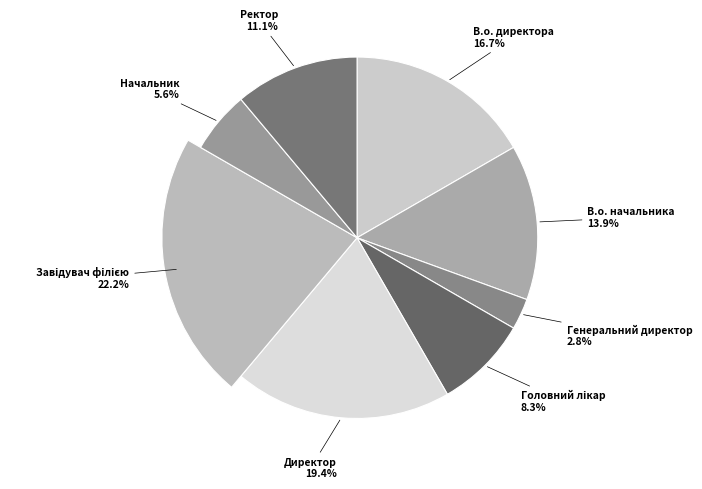

What percentage do Ректор and Генеральний директор together represent?

13.9%